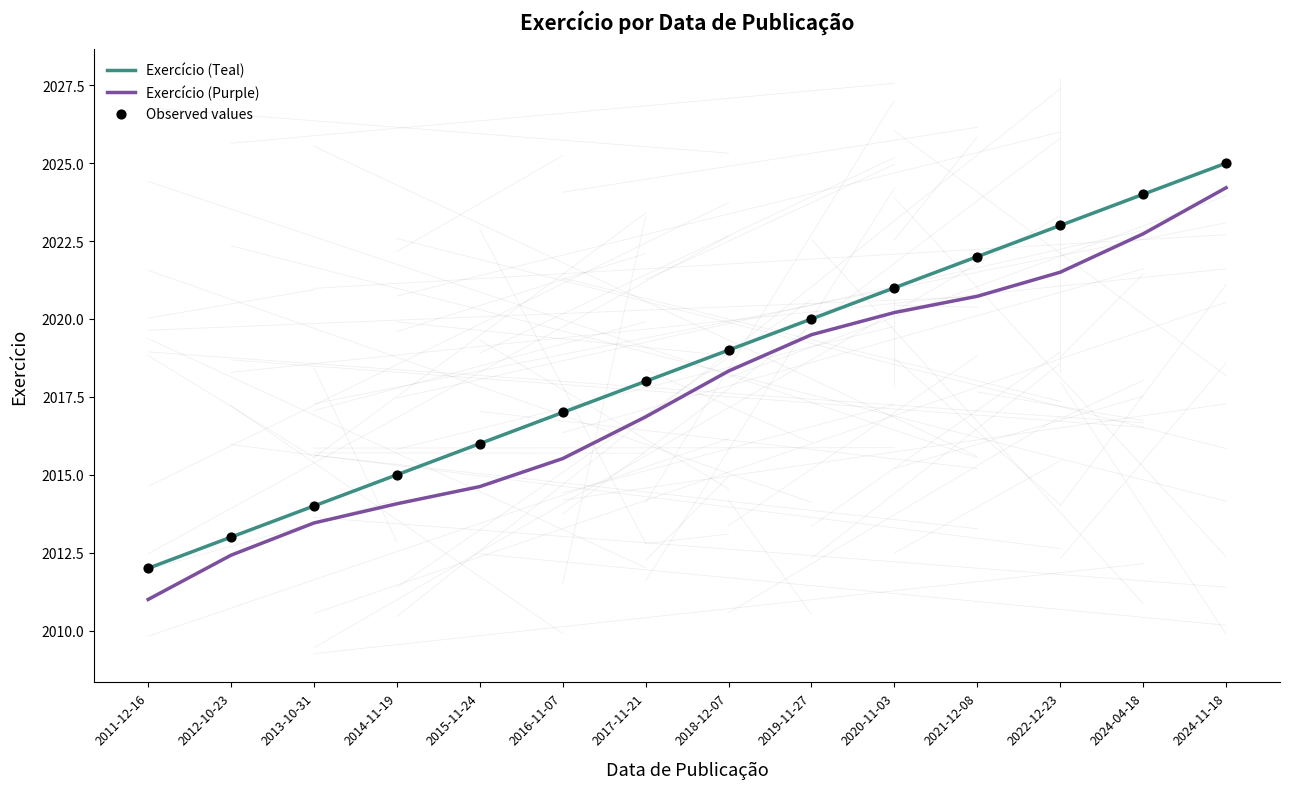

Which series changed the most between 2012-10-23 and 2019-11-27?

Exercício (Purple)